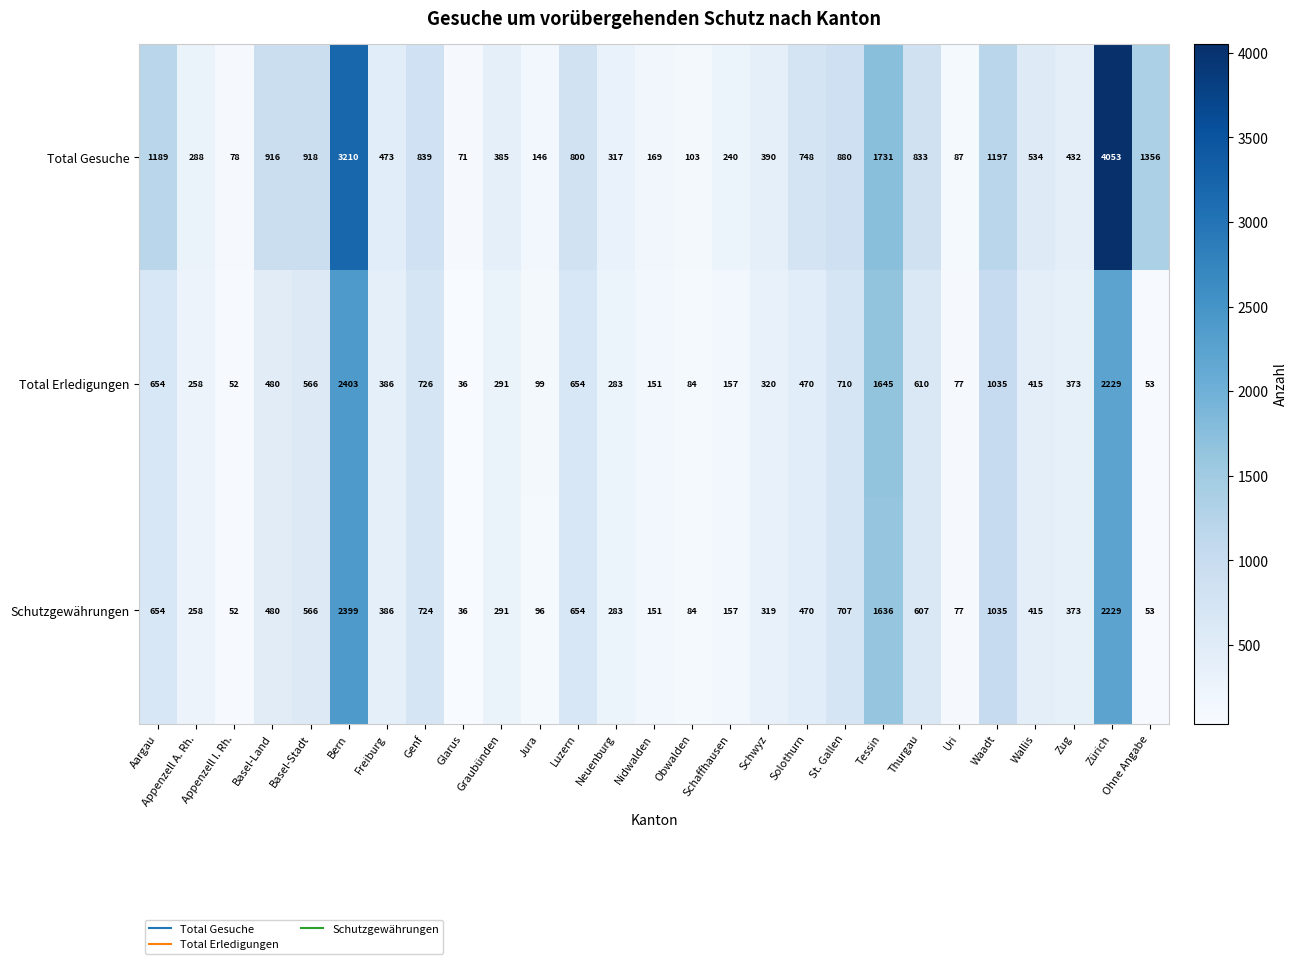

What is the average value of the Total Gesuche series?

829